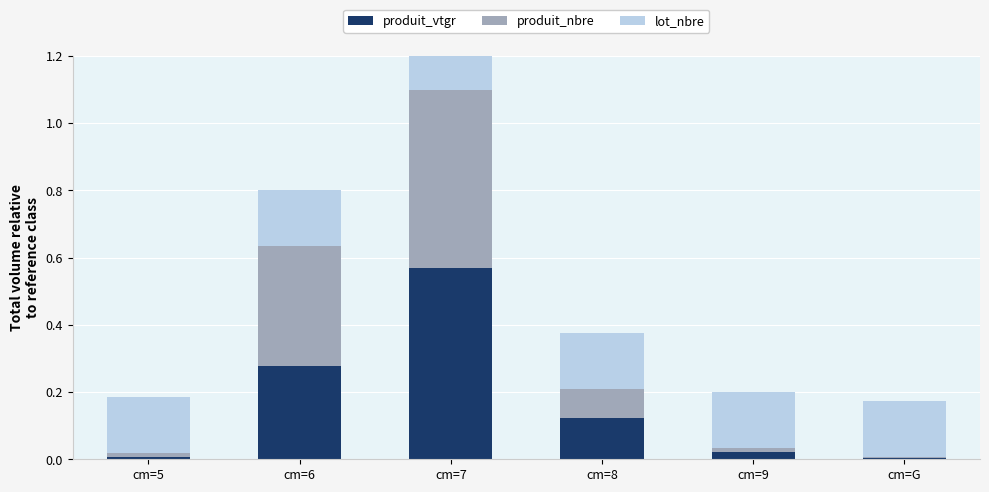

Reading right to left, transcribe all the data shown in this chart.

produit_vtgr: 0.0	0.0	0.1	0.6	0.3	0.0
produit_nbre: 0.0	0.0	0.1	0.5	0.4	0.0
lot_nbre: 0.2	0.2	0.2	0.2	0.2	0.2